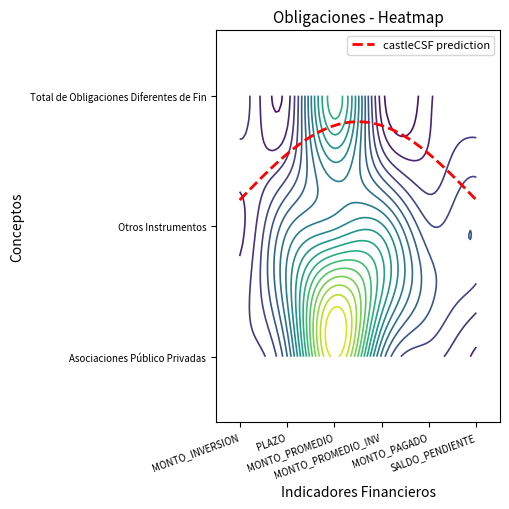

What is the greatest value displayed?

1